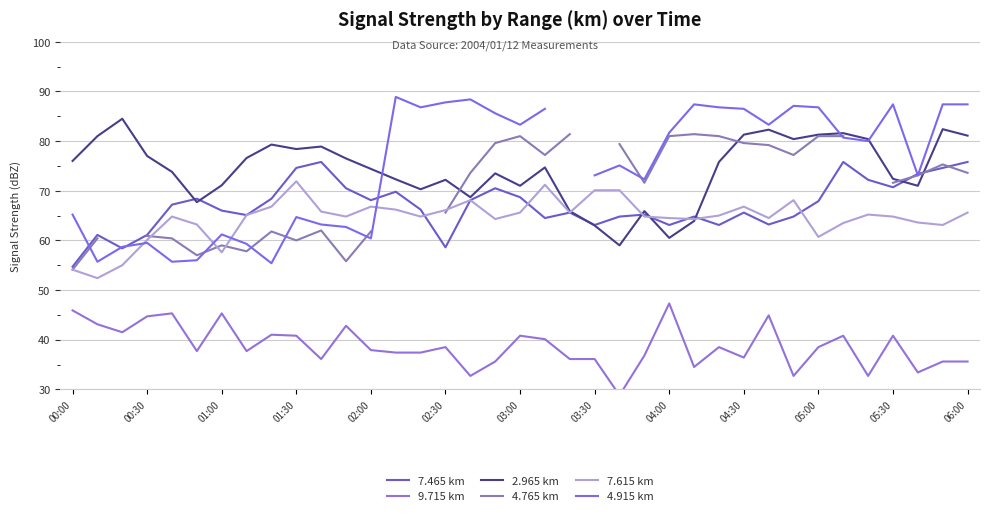

What is the approximate value of 7.615 km at 04:30?

66.8